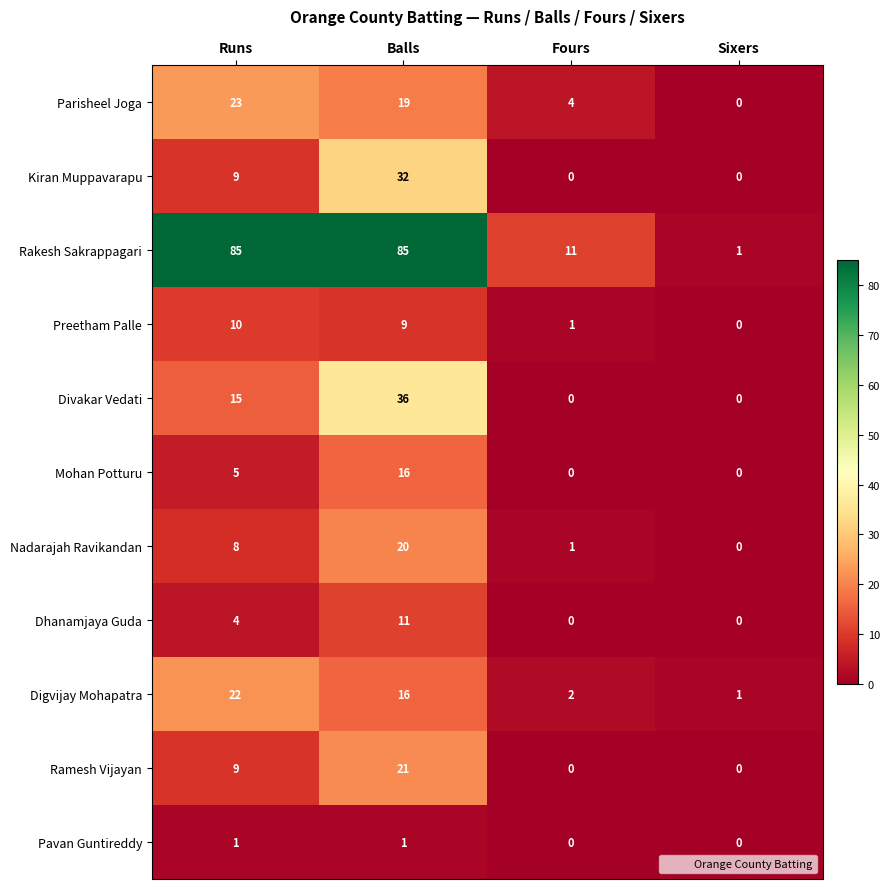

Read the Digvijay Mohapatra value at Balls, to the nearest 10.

20